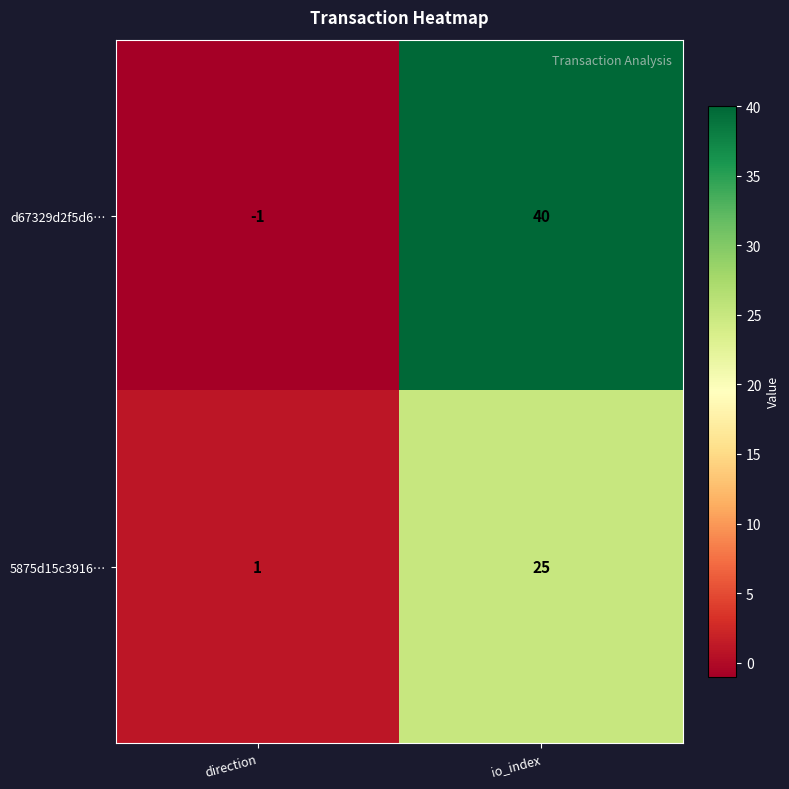

Which series has the largest total across all categories?

d67329d2f5d6…